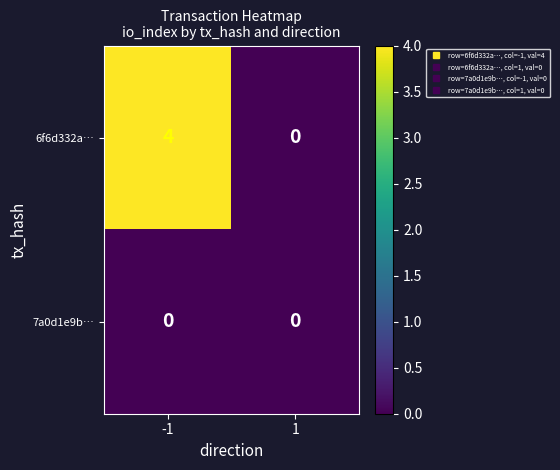

Rank the series by their average value, from highest to lowest.

6f6d332a…, 7a0d1e9b…